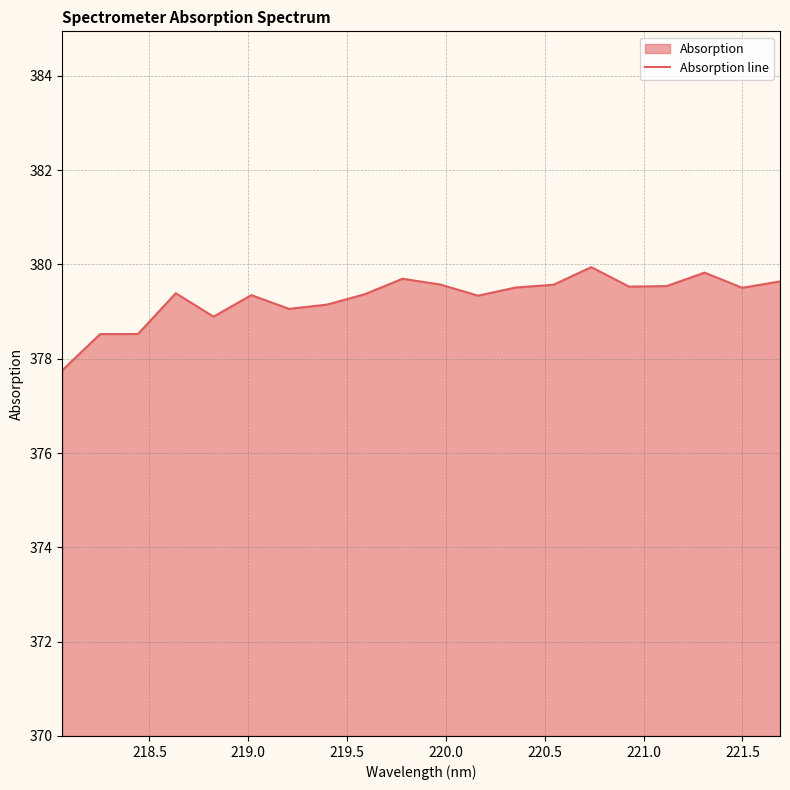

How many interior local peaks (higher than both neighbors) does the data have?

5